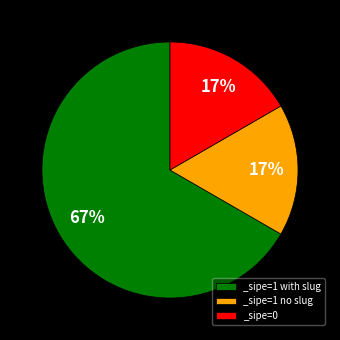

Which category has the biggest portion of the pie?

_sipe=1 with slug